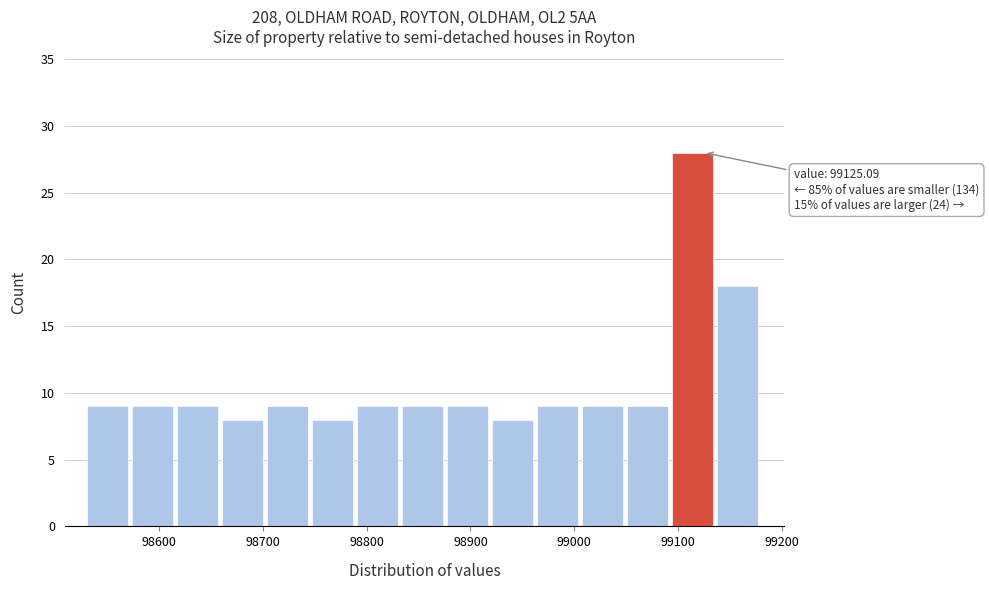

Over which range of the x-axis is the bar tallest?

99090 to 99140